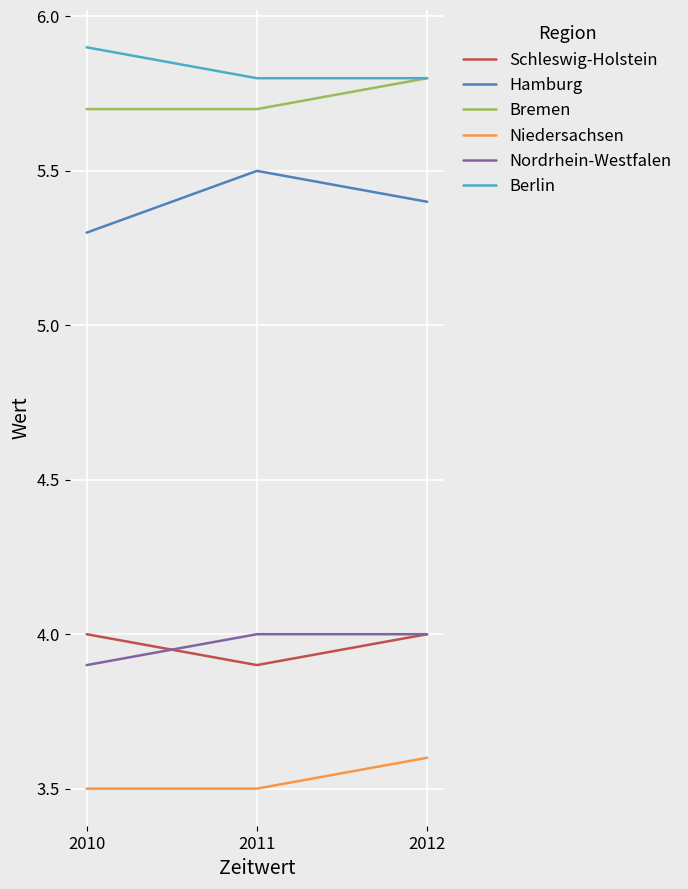

What is the difference between the maximum and minimum values in the Schleswig-Holstein series?

0.1